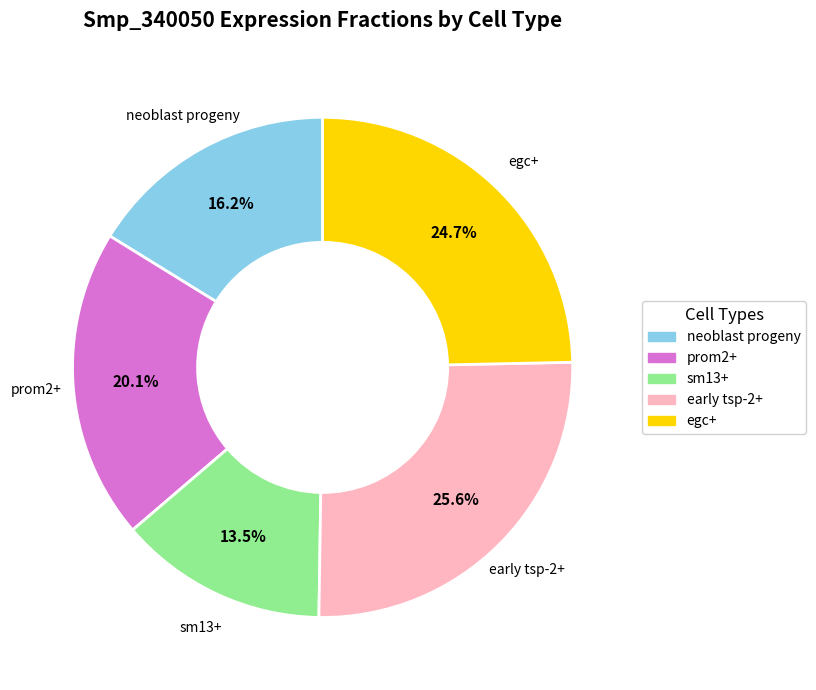

The egc+ slice represents 36% of the pie. True or false?

False